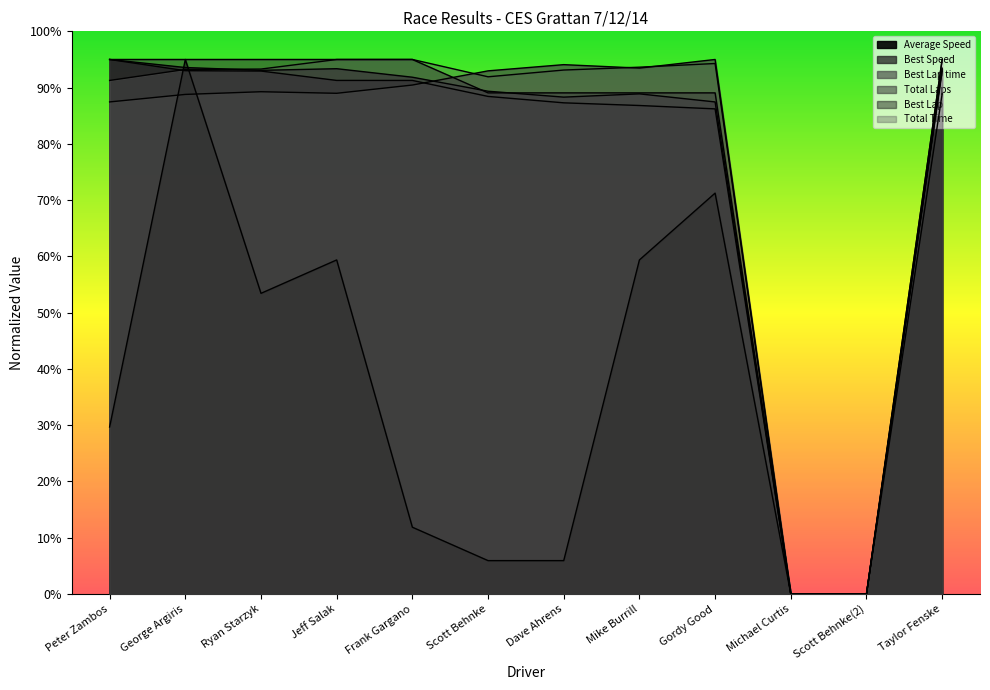

How many data points does each series have?

12